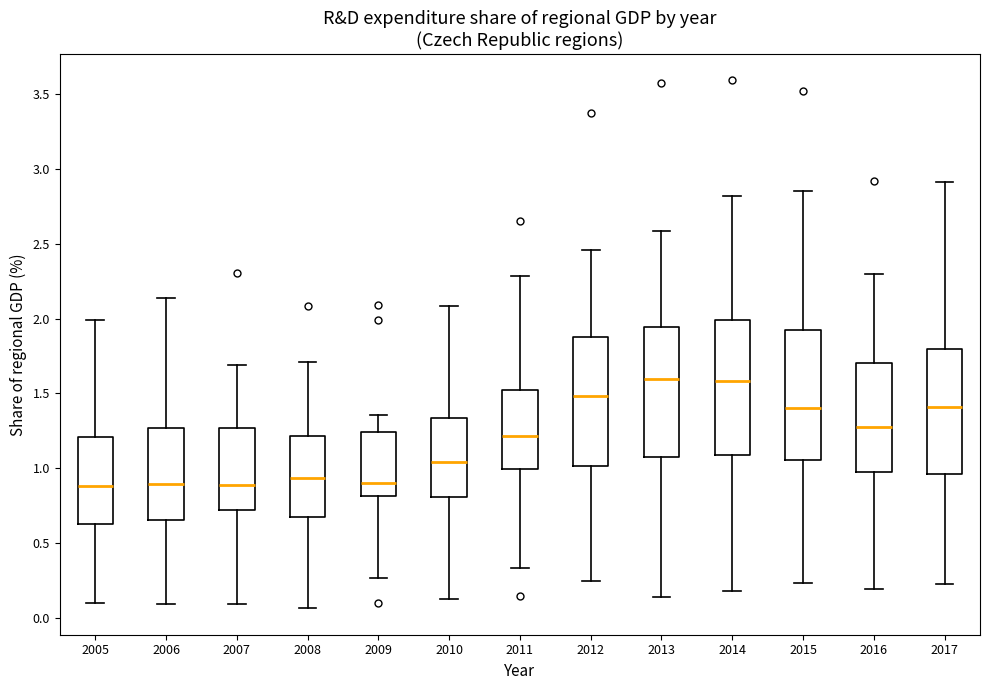

Reading left to right, transcribe this box plot: for each box, give where its median line is, the range the box spans, and where its two whiskers end, as read against the y-axis. The values are not printed on the chart, so give them approximately, as read against the axis.

2005: median 0.90, box 0.65 to 1.20, whiskers 0.10 to 2.00
2006: median 0.90, box 0.65 to 1.25, whiskers 0.10 to 2.15
2007: median 0.90, box 0.70 to 1.25, whiskers 0.10 to 1.70
2008: median 0.95, box 0.70 to 1.20, whiskers 0.05 to 1.70
2009: median 0.90, box 0.80 to 1.25, whiskers 0.25 to 1.35
2010: median 1.05, box 0.80 to 1.35, whiskers 0.15 to 2.10
2011: median 1.20, box 1.00 to 1.50, whiskers 0.35 to 2.30
2012: median 1.50, box 1.00 to 1.90, whiskers 0.25 to 2.45
2013: median 1.60, box 1.10 to 1.95, whiskers 0.15 to 2.60
2014: median 1.60, box 1.10 to 2.00, whiskers 0.20 to 2.80
2015: median 1.40, box 1.05 to 1.95, whiskers 0.25 to 2.85
2016: median 1.25, box 1.00 to 1.70, whiskers 0.20 to 2.30
2017: median 1.40, box 0.95 to 1.80, whiskers 0.25 to 2.90